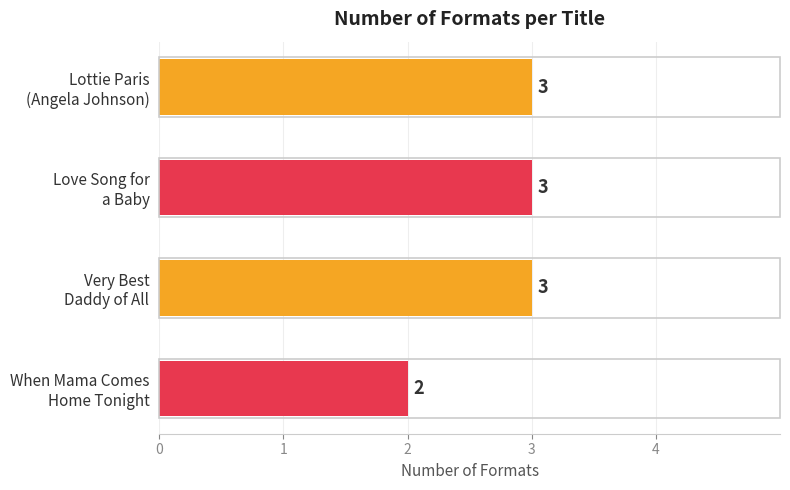

What is the value of the 2nd bar from the top?

3